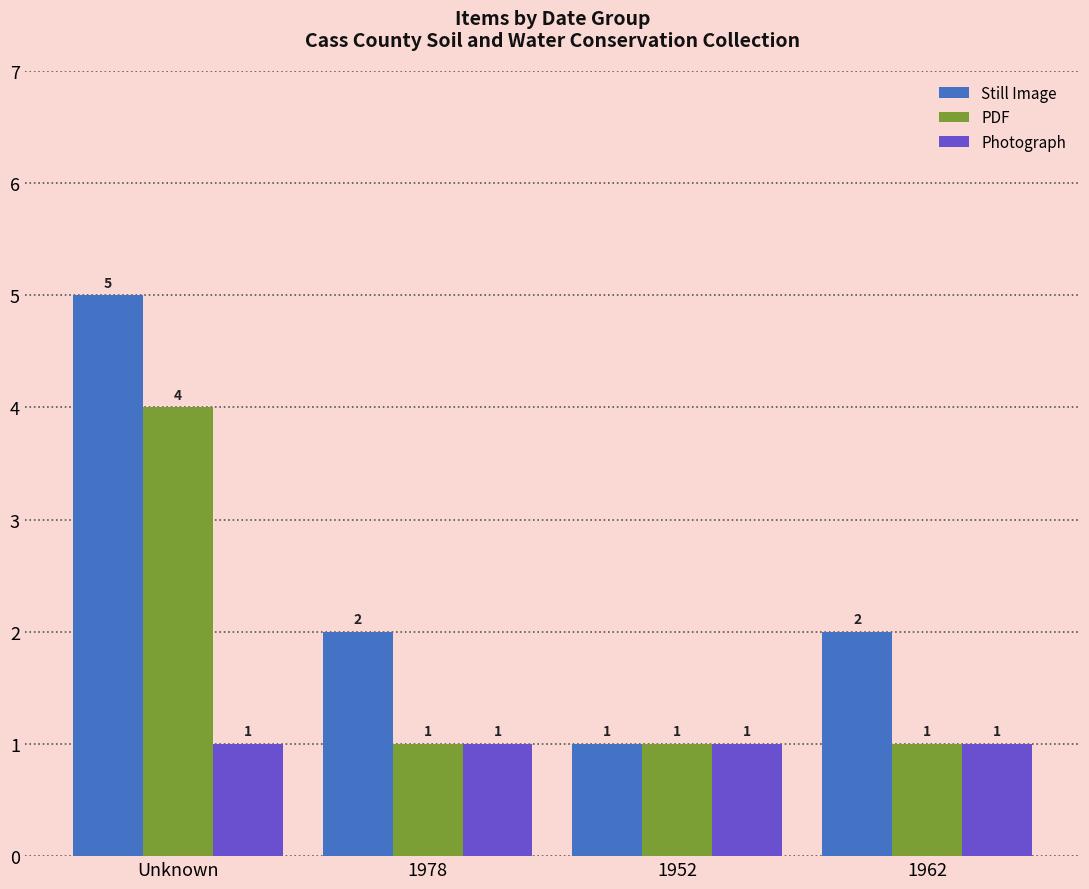

Reading left to right, what are all the values shown in this chart?

Still Image: Unknown=5	1978=2	1952=1	1962=2
PDF: Unknown=4	1978=1	1952=1	1962=1
Photograph: Unknown=1	1978=1	1952=1	1962=1